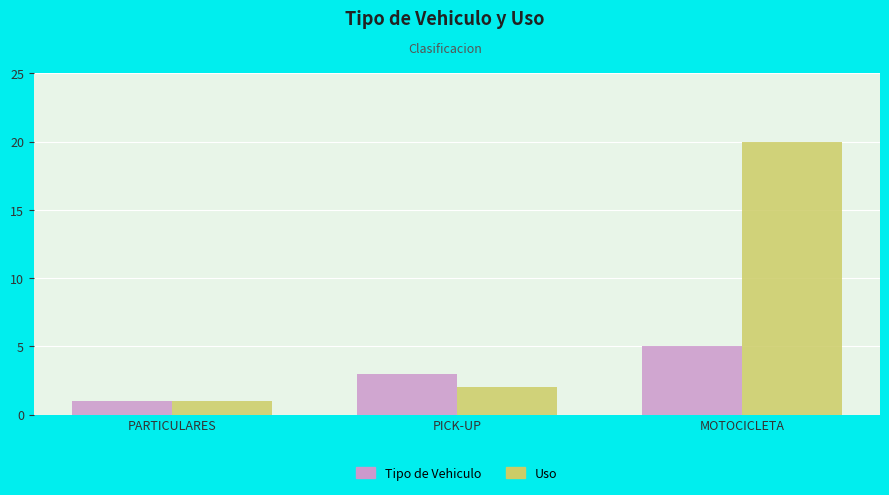

What is the difference between the Uso values at PARTICULARES and PICK-UP?

1